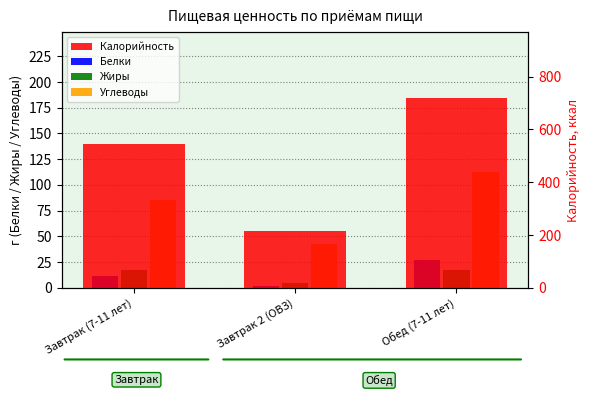

What is the difference between the maximum and minimum values in the Калорийность series?

501.7